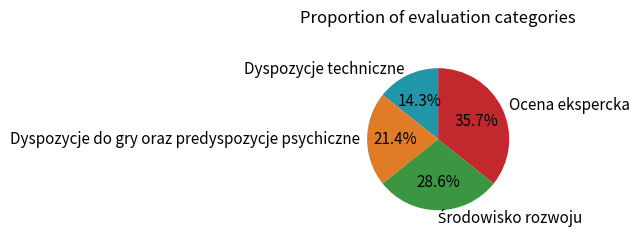

How many slices are in this pie chart?

4